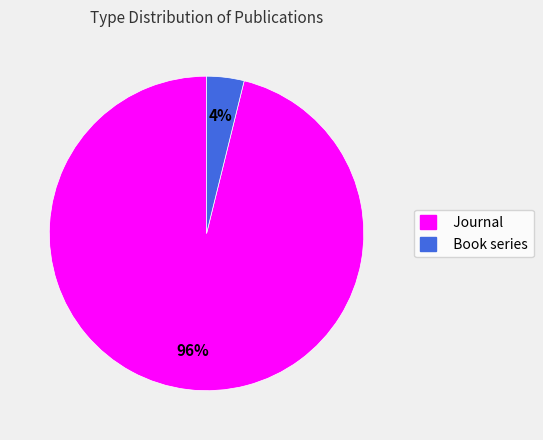

Which slice represents more than half of the pie?

Journal